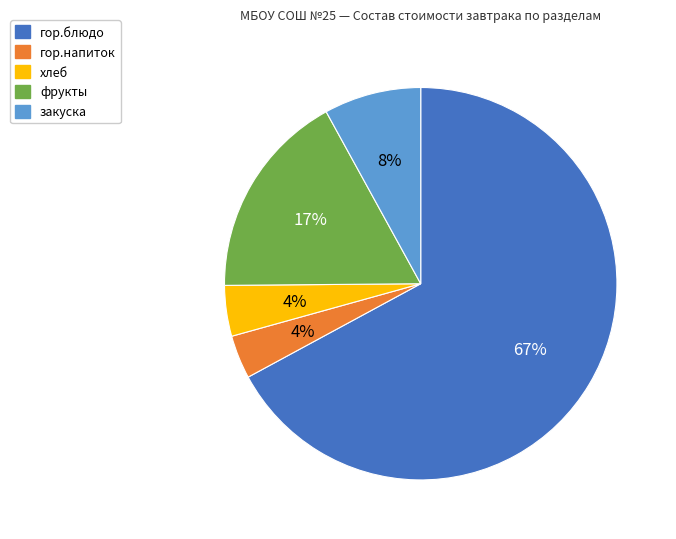

What is the largest slice in the pie chart?

гор.блюдо